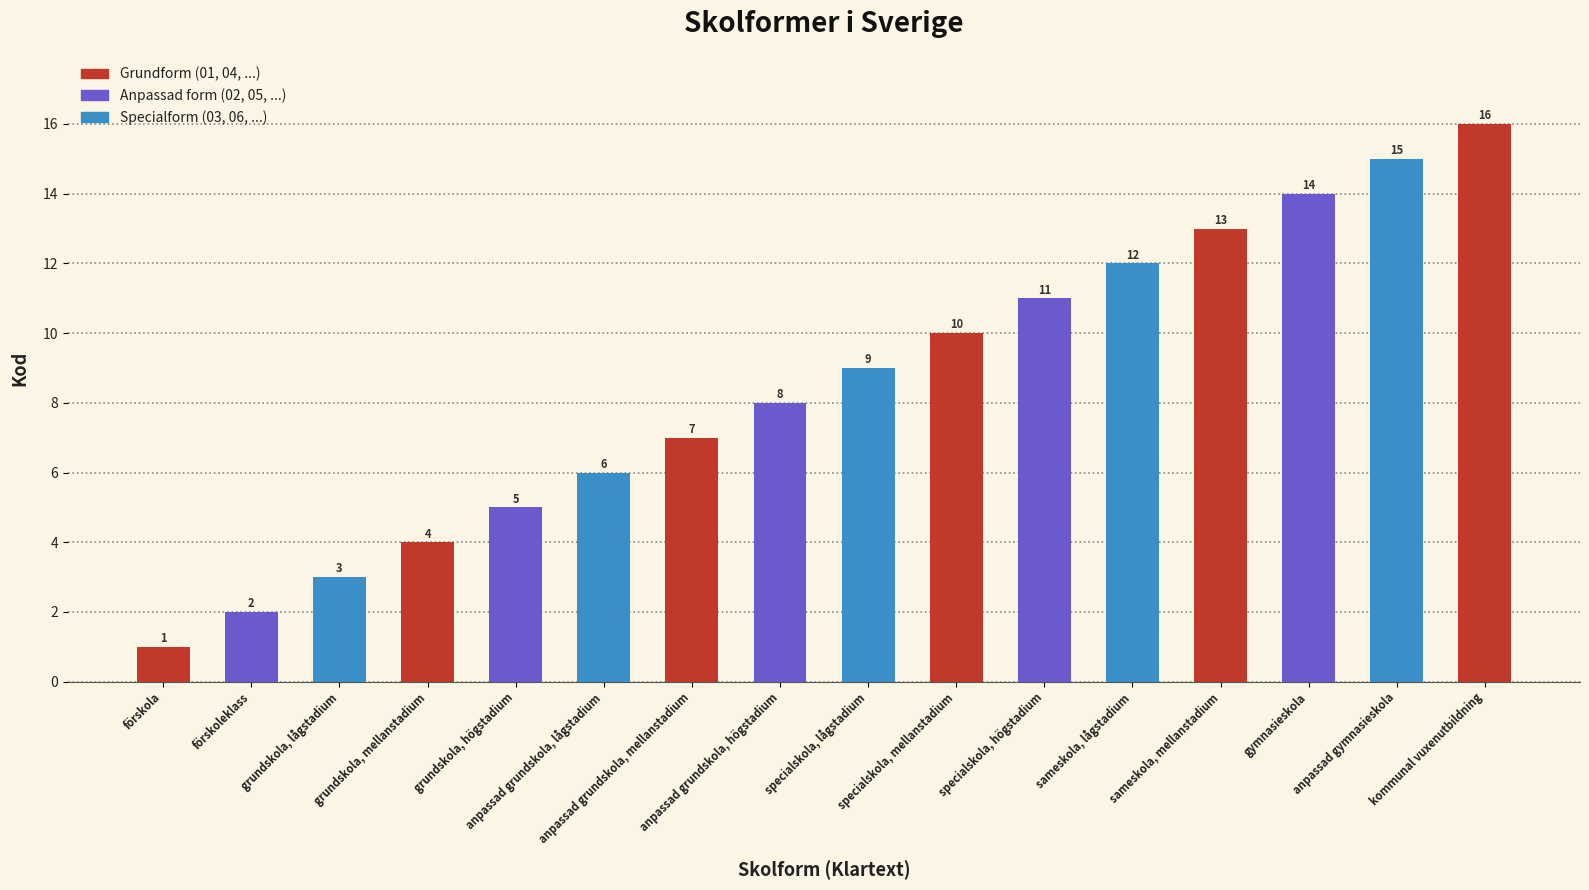

What is the value of the 16th bar from the left?

16